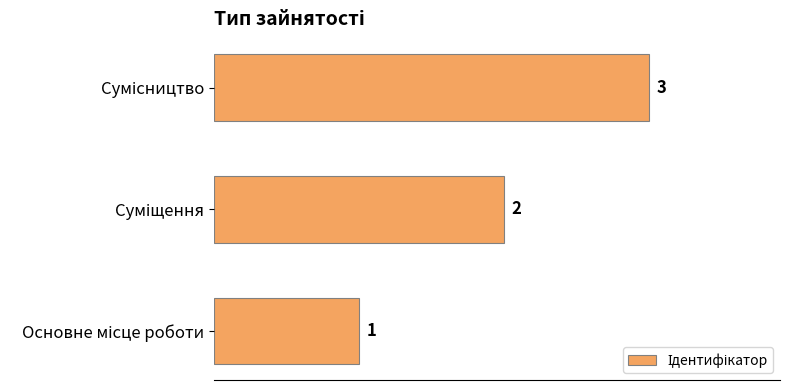

What is the greatest value displayed?

3